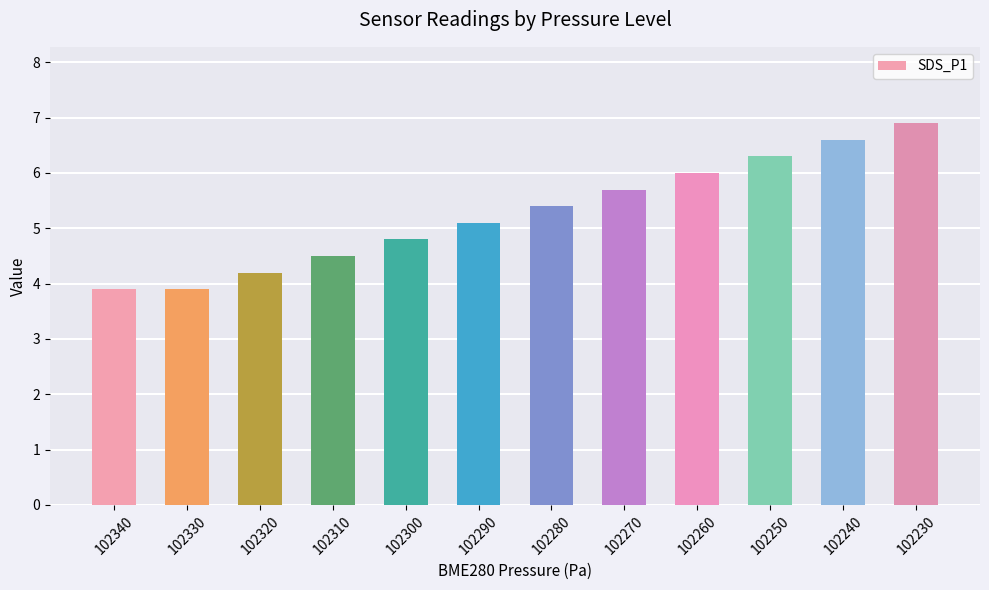

What is the sum of the values at 102270 and 102280?

11.1